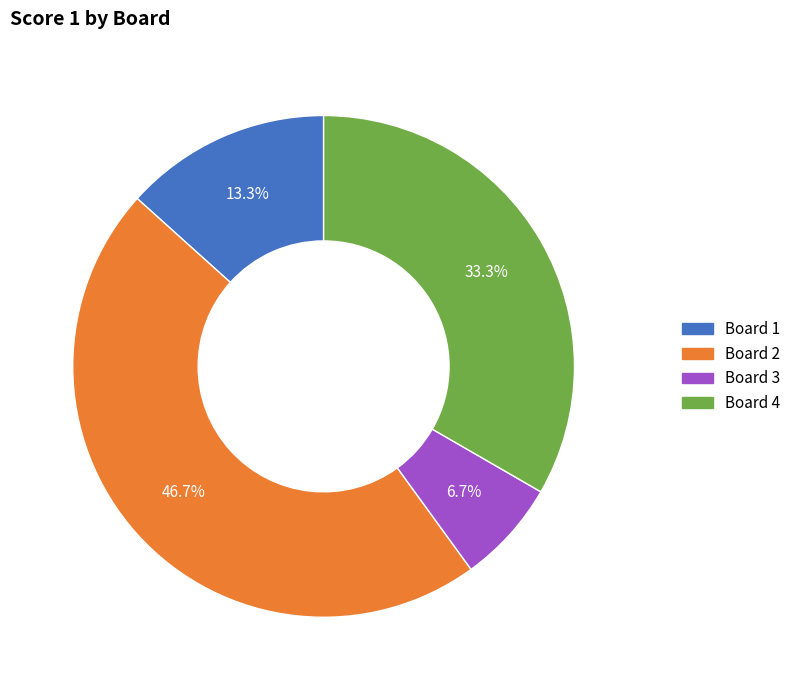

What percentage is the Board 3 slice, to the nearest percent?

7%